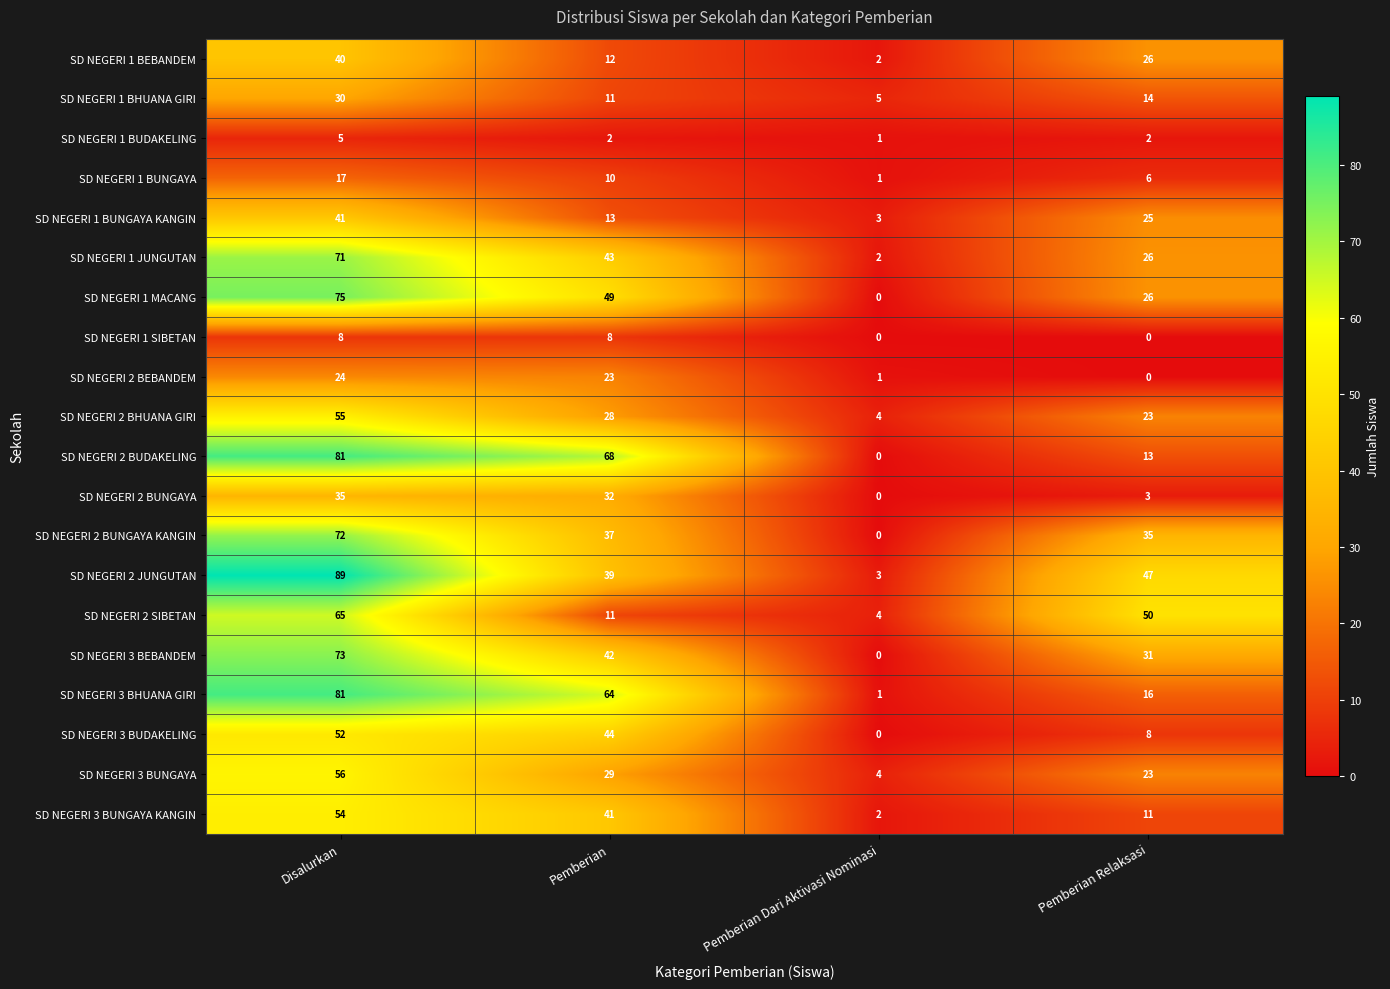

What is the total value across all series at Pemberian?

606